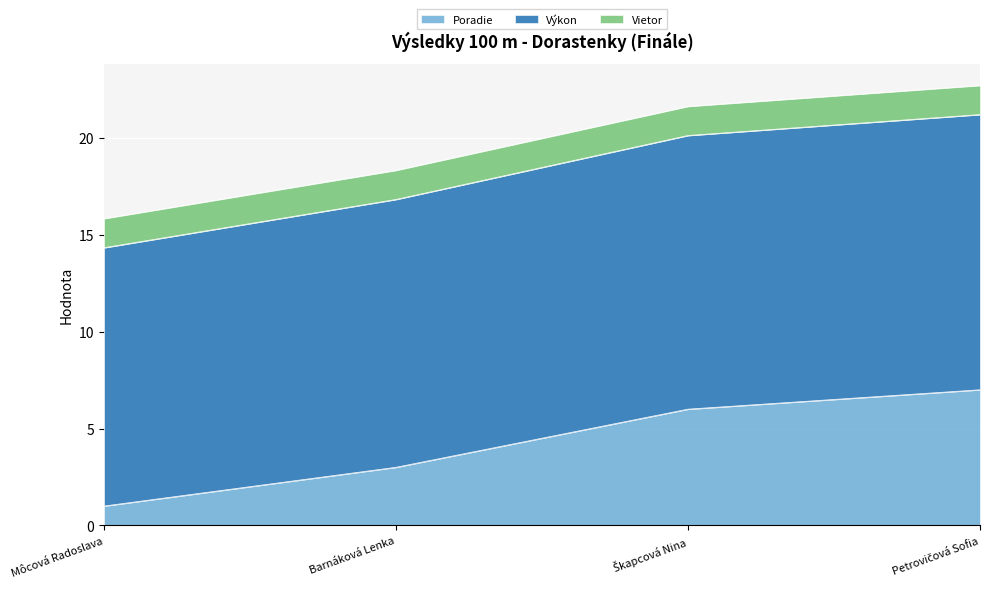

Rank the series at Barnáková Lenka from lowest to highest value.

Vietor, Poradie, Výkon